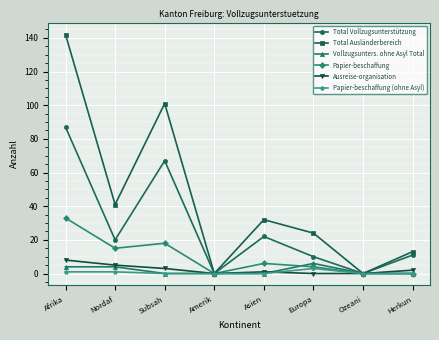

Which category has the highest value across all series?

Afrika